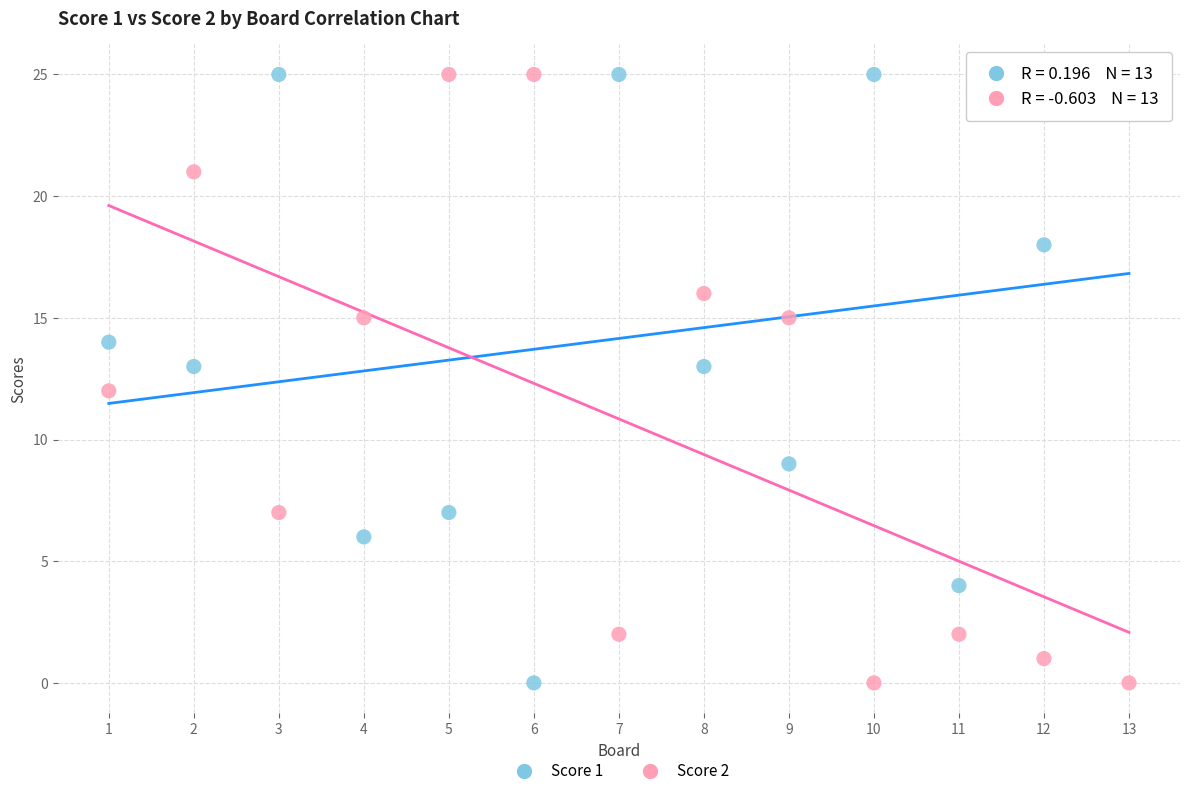

What is the X range (max minus min) for the scatter plot?

12